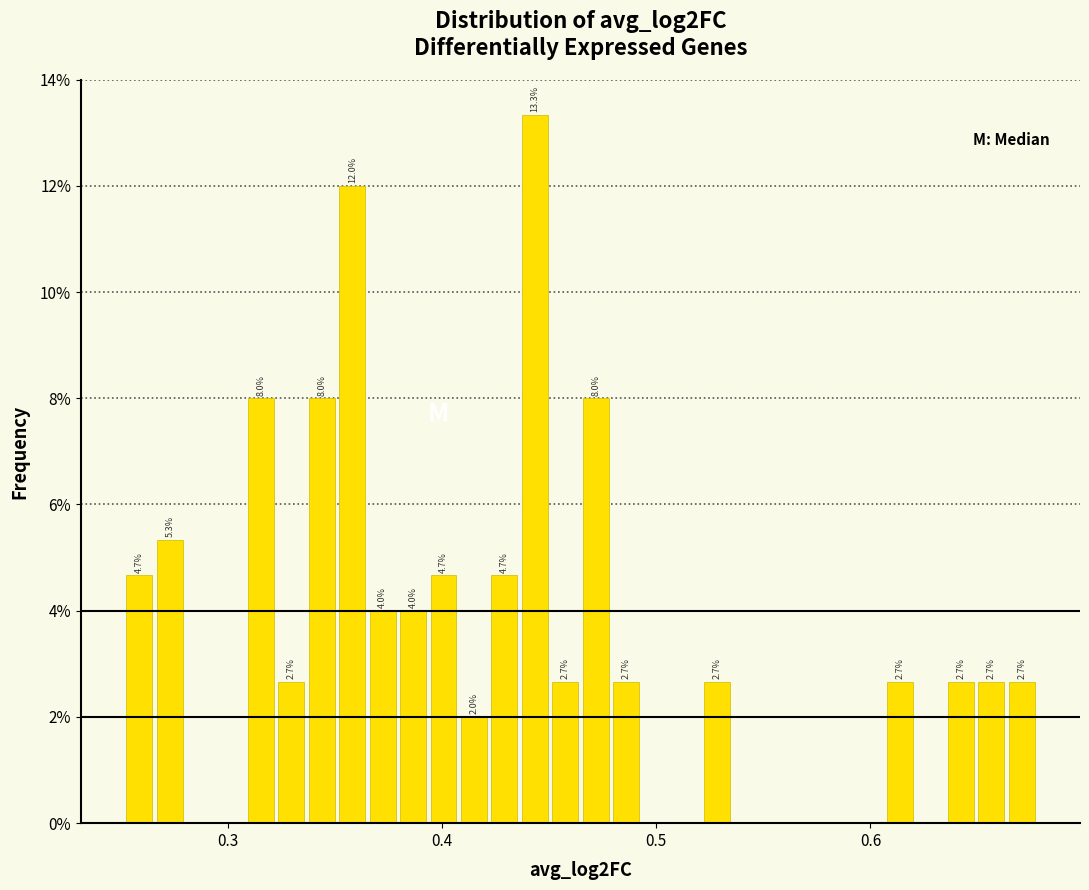

Read against the x-axis, roughly where is the centre of the tallest bar?

0.44